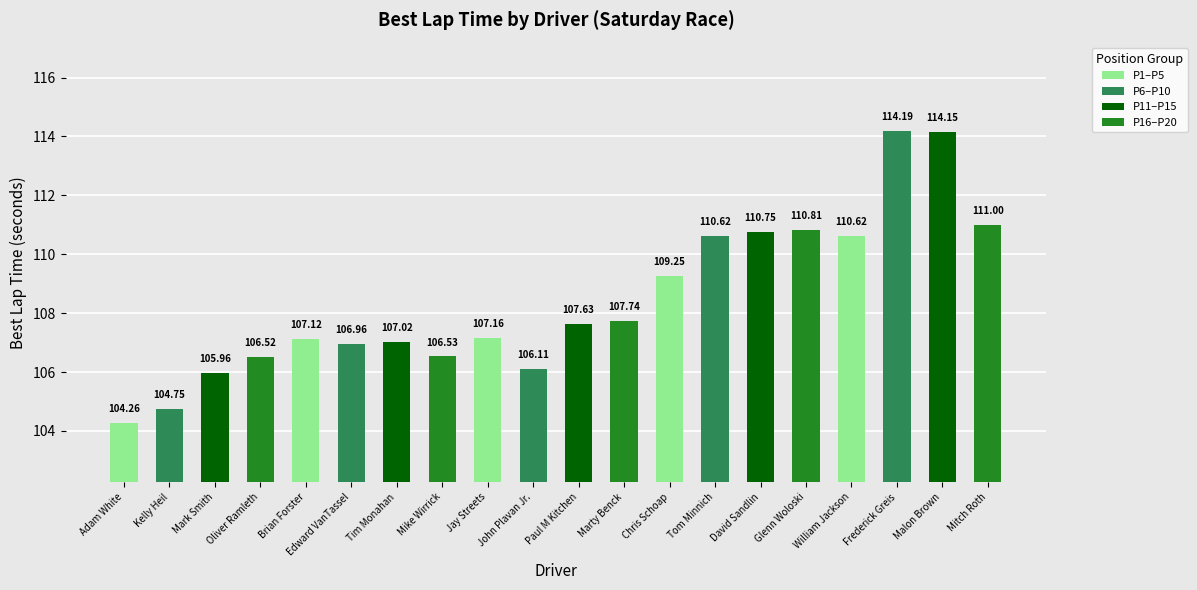

The value at Mitch Roth is 196.7. True or false?

False